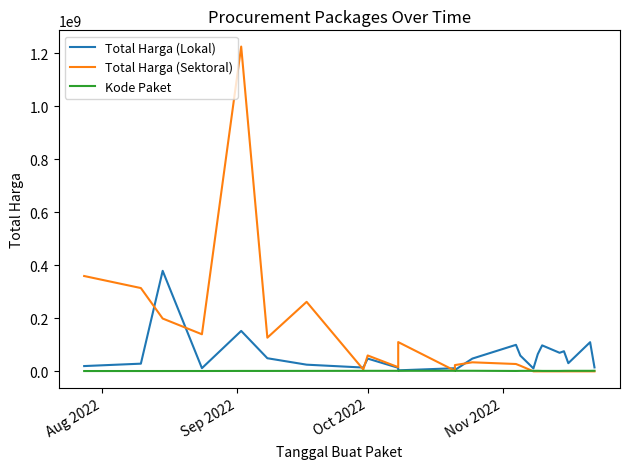

What is the highest value of the Kode Paket series?

2346755